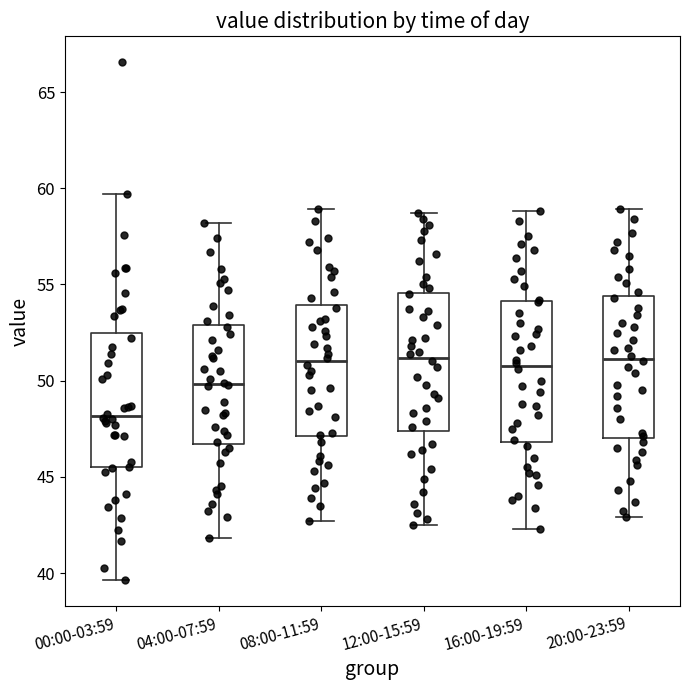

Reading left to right, transcribe this box plot: for each box, give where its median line is, the range the box spans, and where its two whiskers end, as read against the y-axis. The values are not printed on the chart, so give them approximately, as read against the axis.

00:00-03:59: median 48.0, box 45.5 to 52.5, whiskers 39.5 to 59.5
04:00-07:59: median 50.0, box 46.5 to 53.0, whiskers 42.0 to 58.0
08:00-11:59: median 51.0, box 47.0 to 54.0, whiskers 42.5 to 59.0
12:00-15:59: median 51.0, box 47.5 to 54.5, whiskers 42.5 to 58.5
16:00-19:59: median 51.0, box 47.0 to 54.0, whiskers 42.5 to 59.0
20:00-23:59: median 51.0, box 47.0 to 54.5, whiskers 43.0 to 59.0